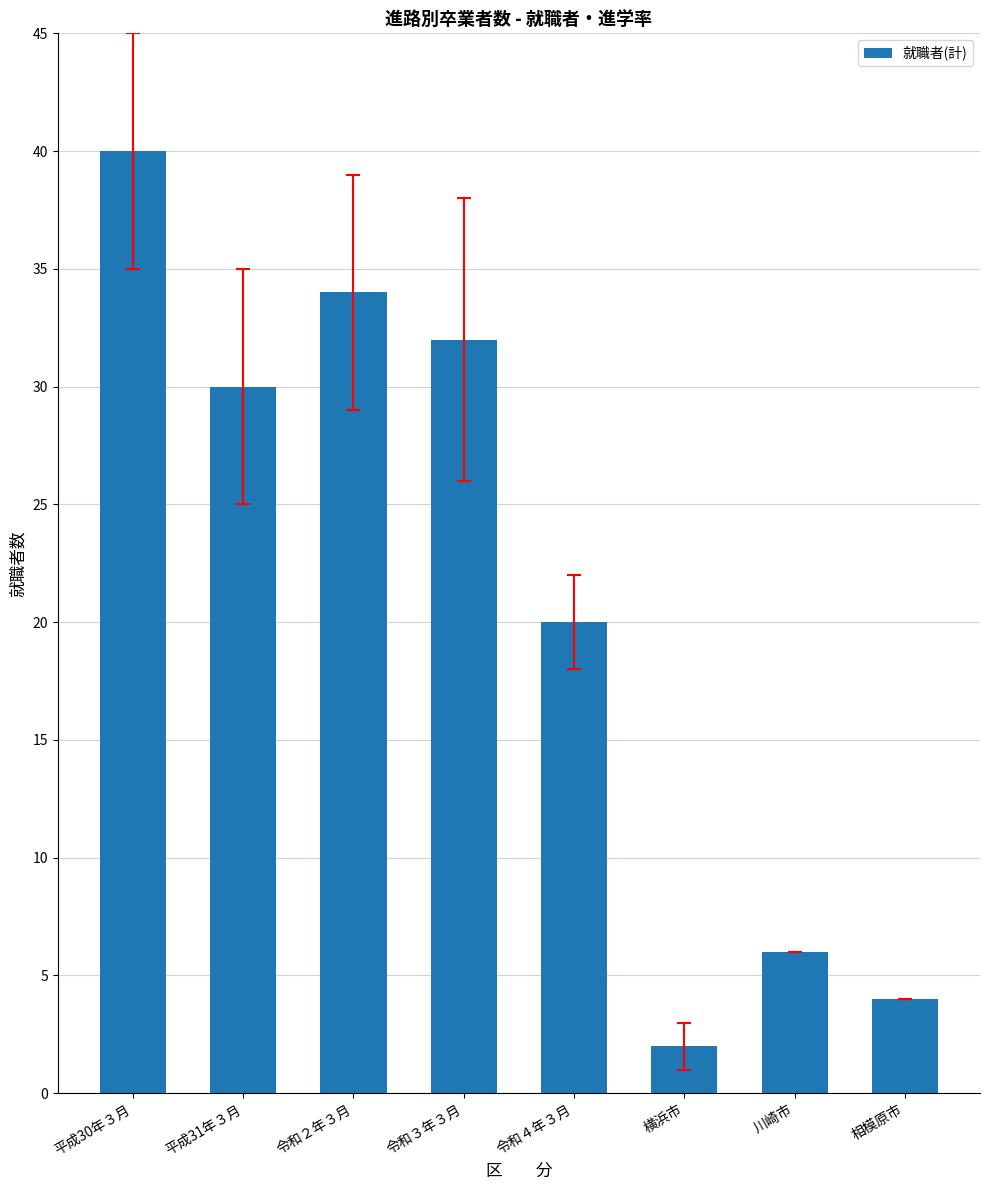

Rank the categories by value from highest to lowest.

平成30年３月, 令和２年３月, 令和３年３月, 平成31年３月, 令和４年３月, 川崎市, 相模原市, 横浜市